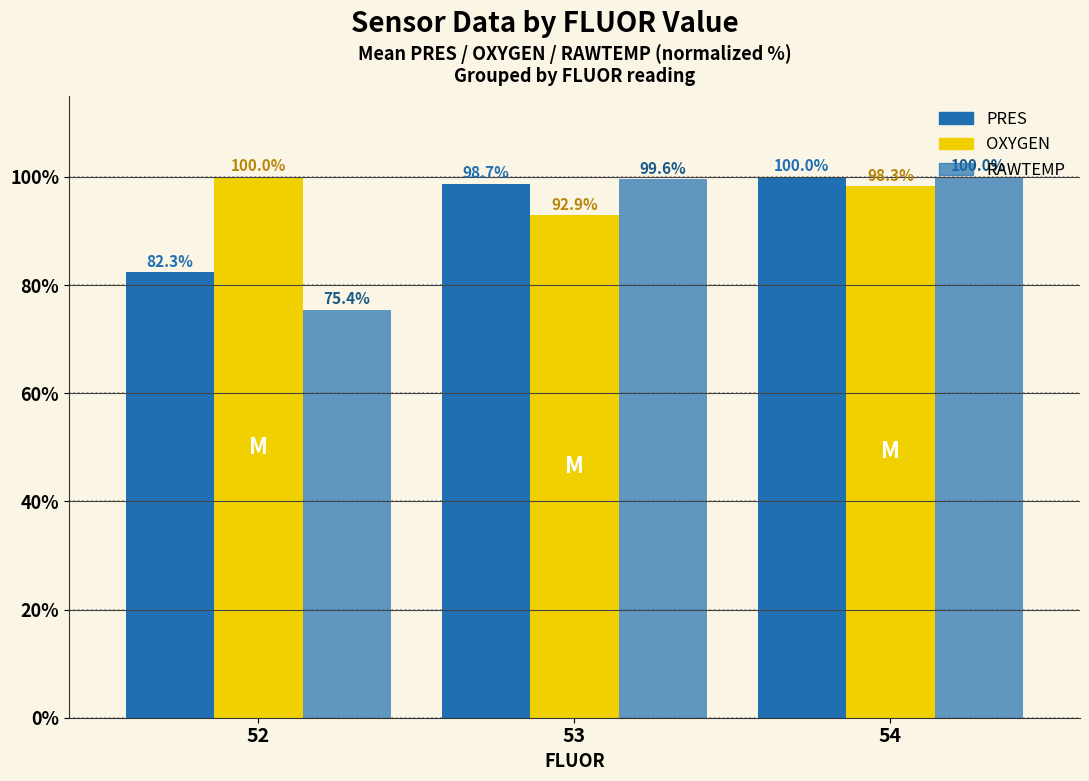

What is the difference between the maximum and minimum values in the RAWTEMP series?

24.6